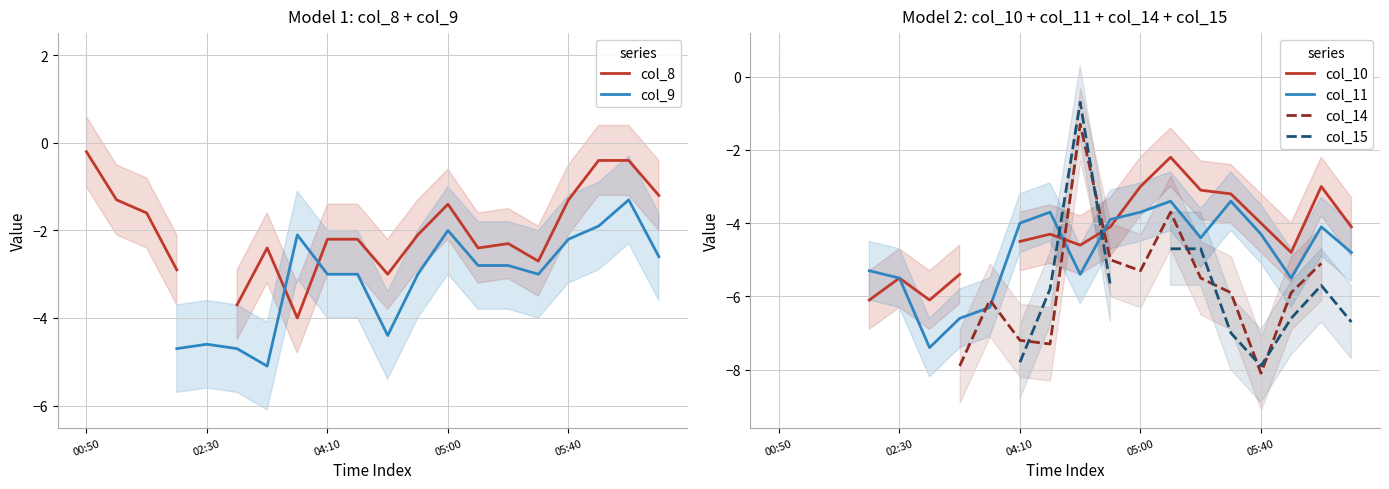

What is the minimum value shown in the chart?

-8.1